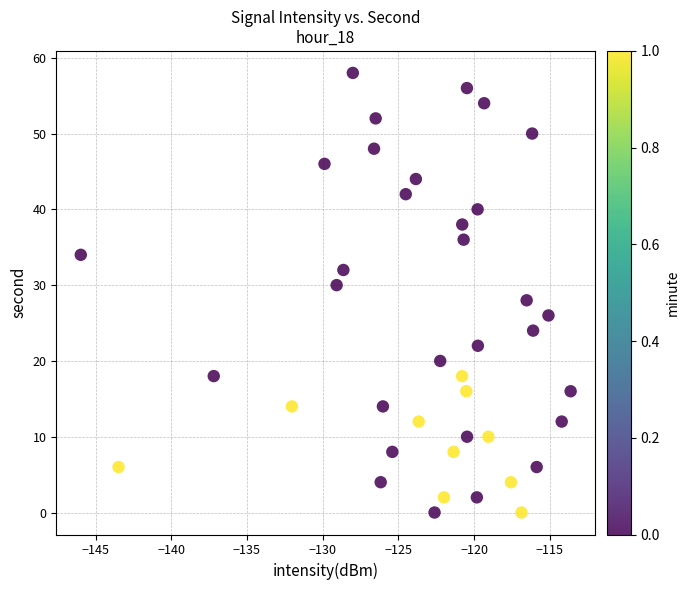

What is the range of Y values (max minus min)?

58